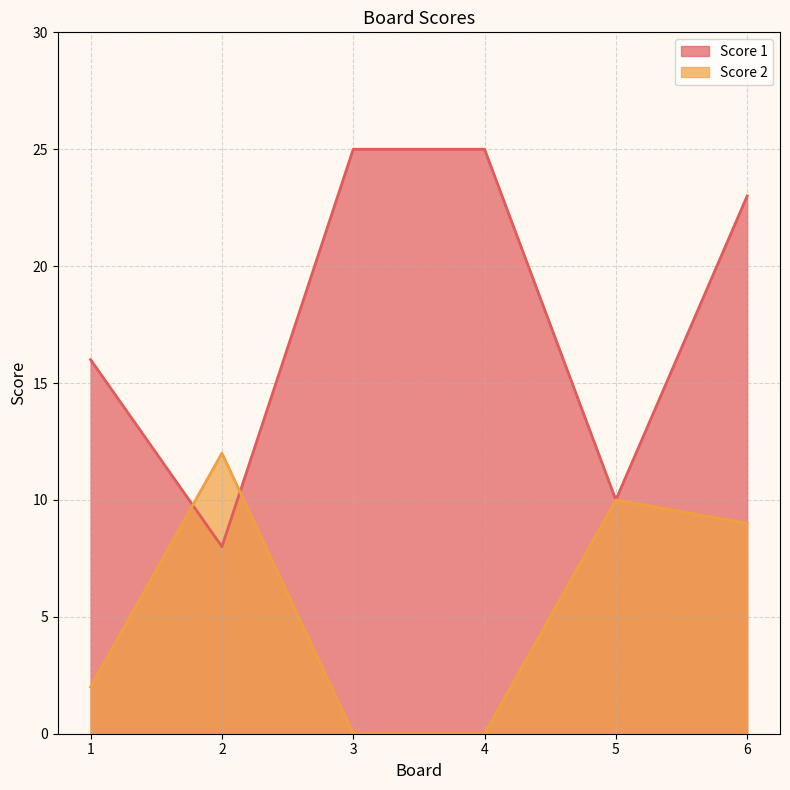

Is the value of Score 1 at 3 greater than the value of Score 2 at 6?

Yes